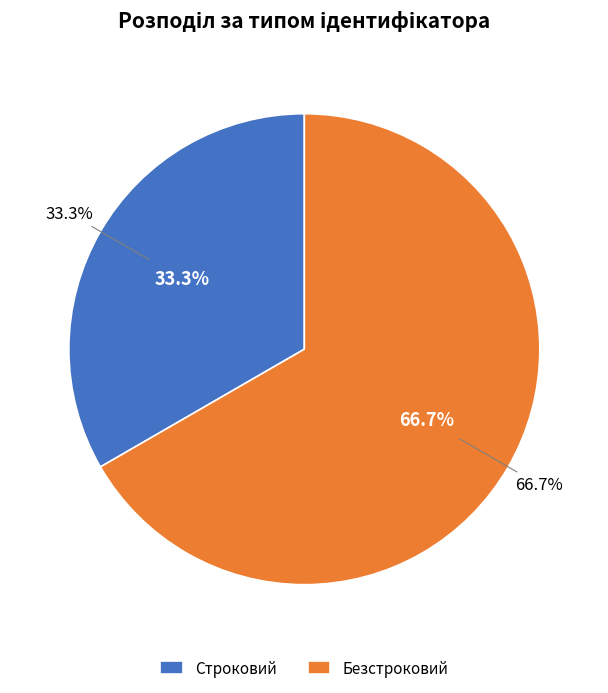

Count the number of slices in the pie.

2